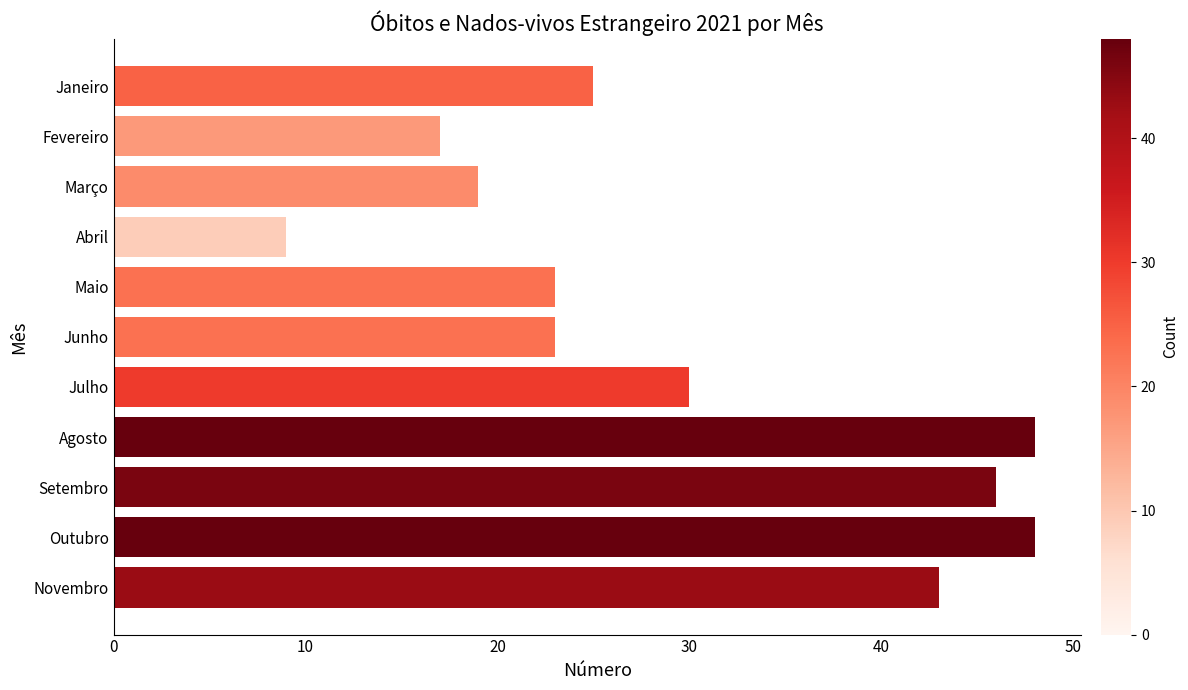

Between Outubro and Fevereiro, which is larger?

Outubro